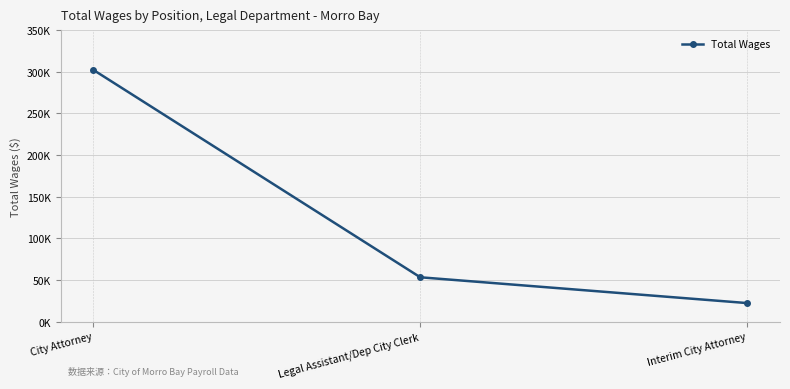

What is the change in value from Legal Assistant/Dep City Clerk to Interim City Attorney?

-30997